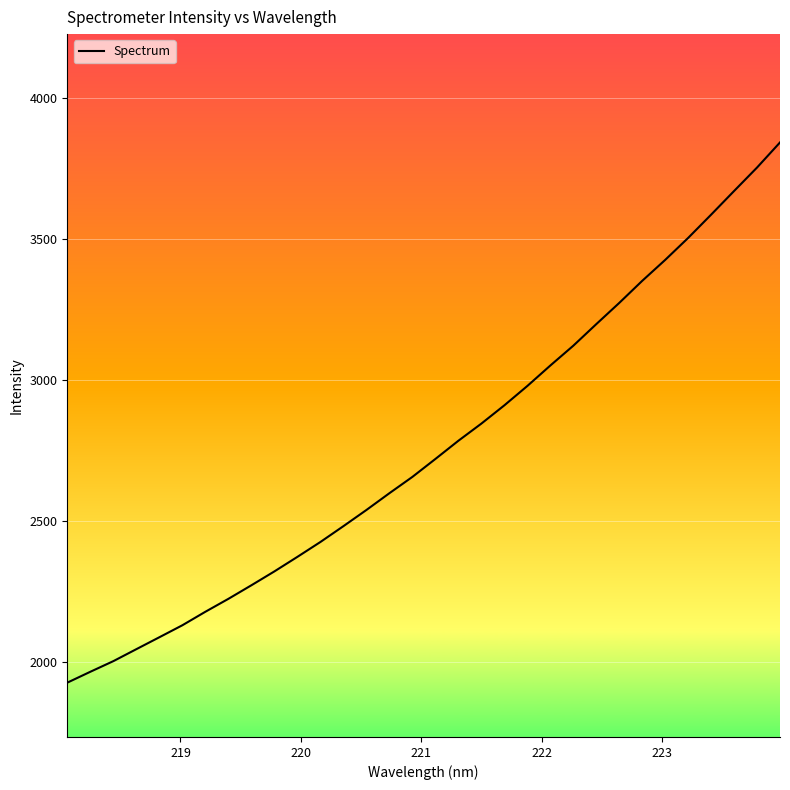

What is the smallest value displayed?

1925.6